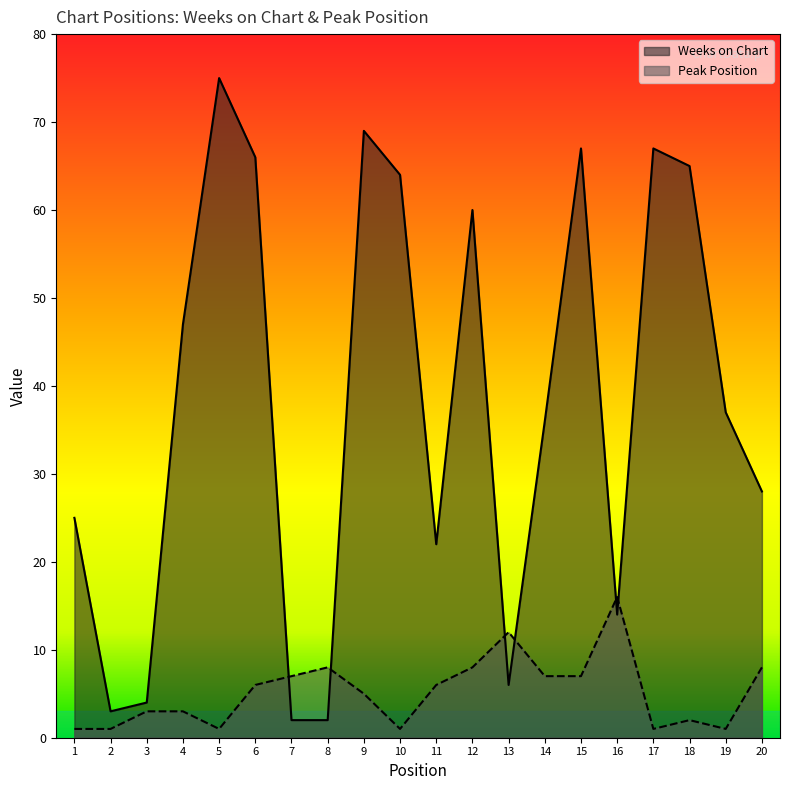

What is the total value across all series at 7?

9